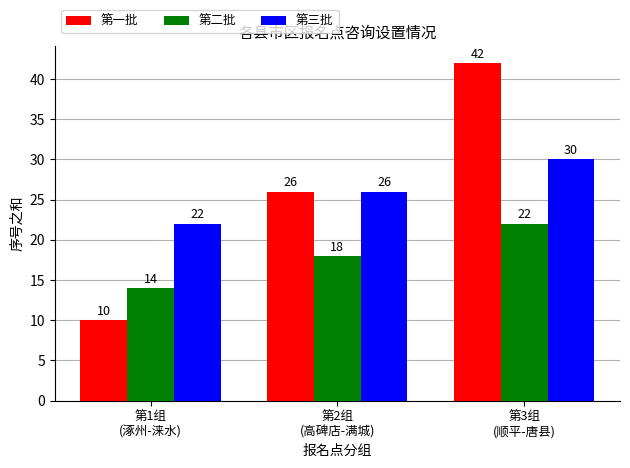

What is the difference between the maximum and minimum values in the 第三批 series?

8